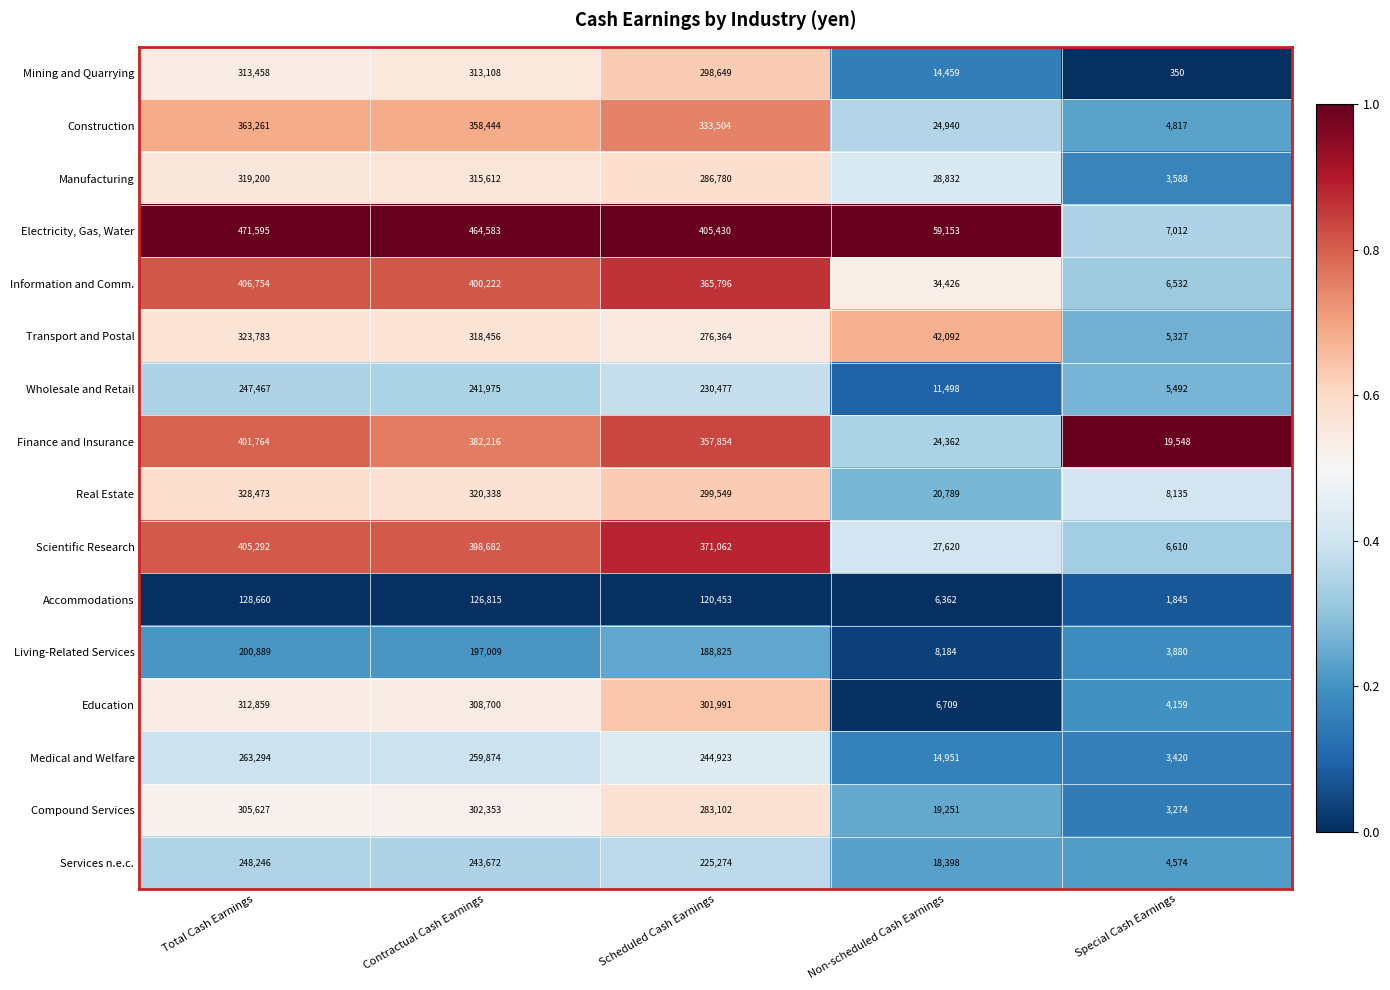

What is the difference between the Accommodations values at Special Cash Earnings and Contractual Cash Earnings?

124970